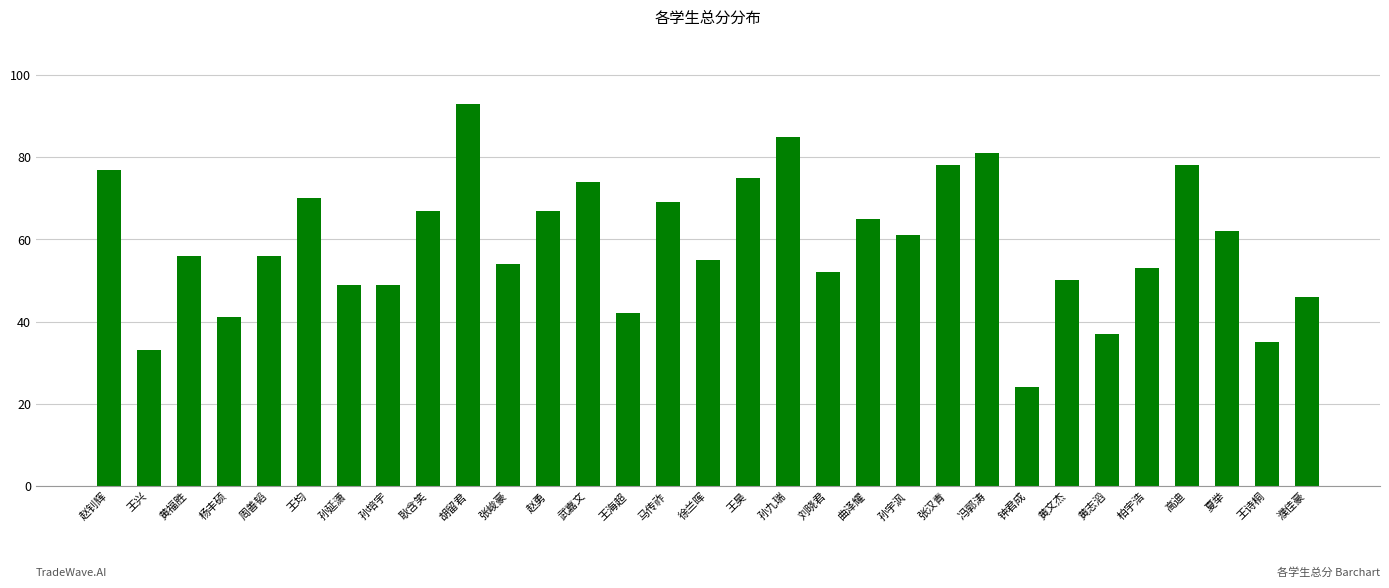

What is the label of the 4th bar from the right?

高迪